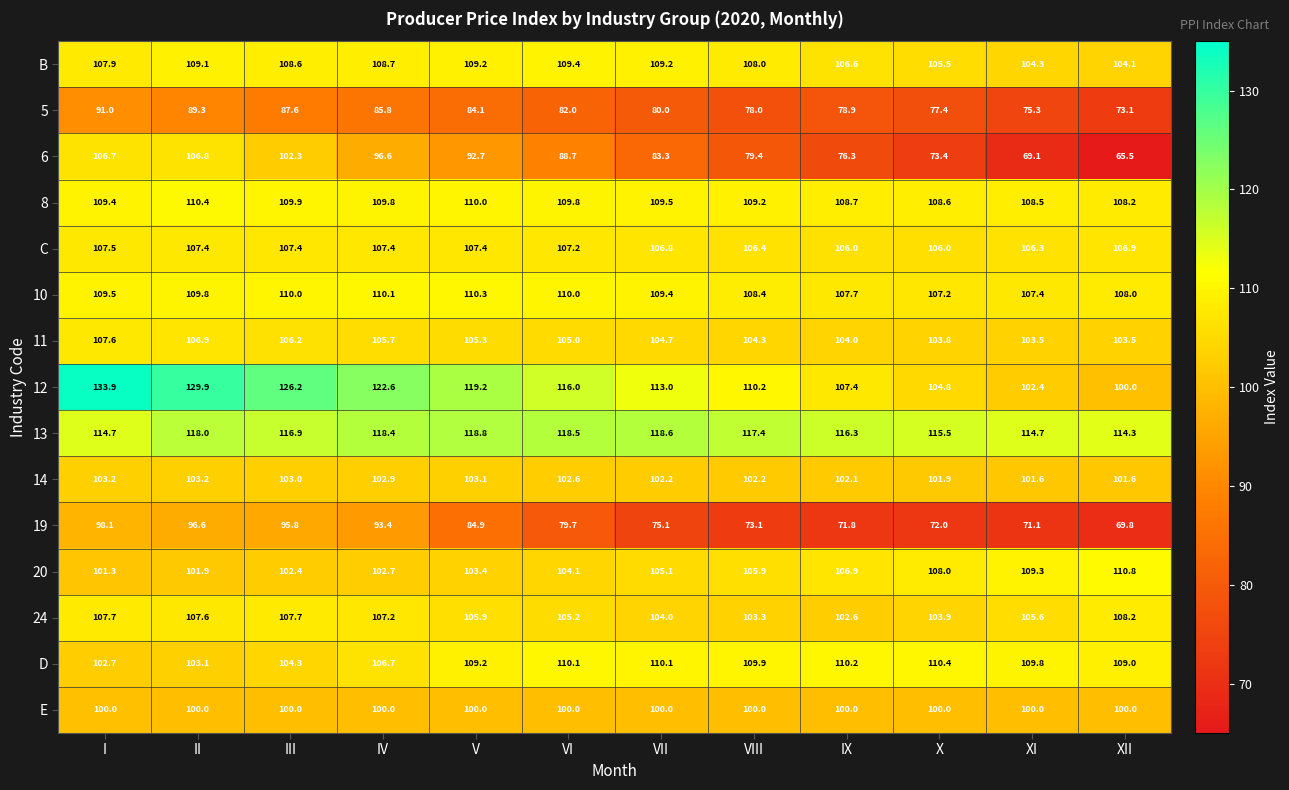

What is the total value across all series at XI?

1488.9